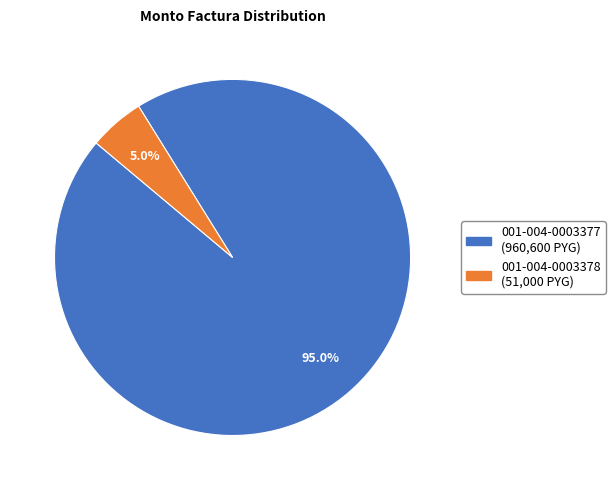

What is the largest slice in the pie chart?

001-004-0003377